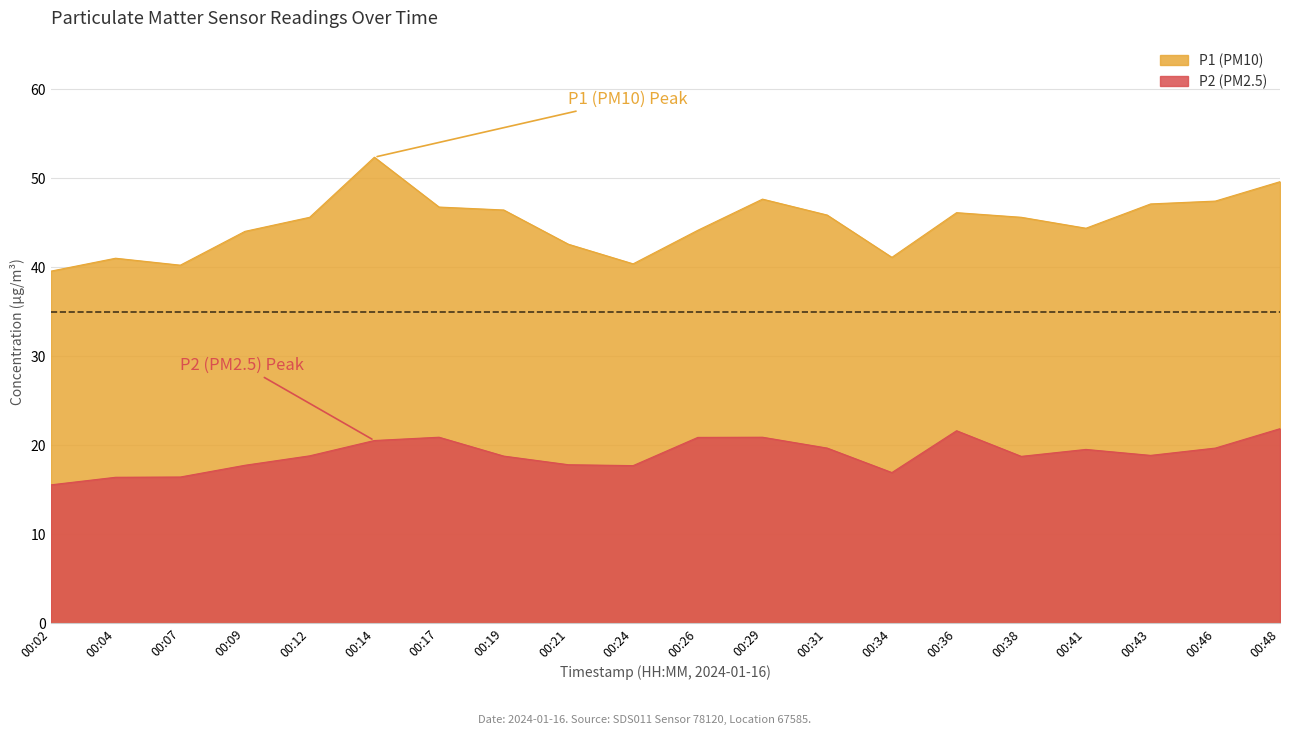

What is the sum of all P2 values?

379.8